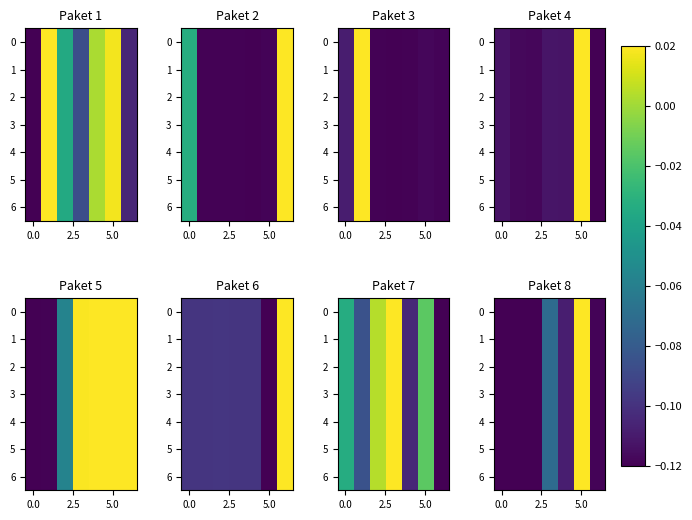

What is the sum of all 5 values?

-0.6